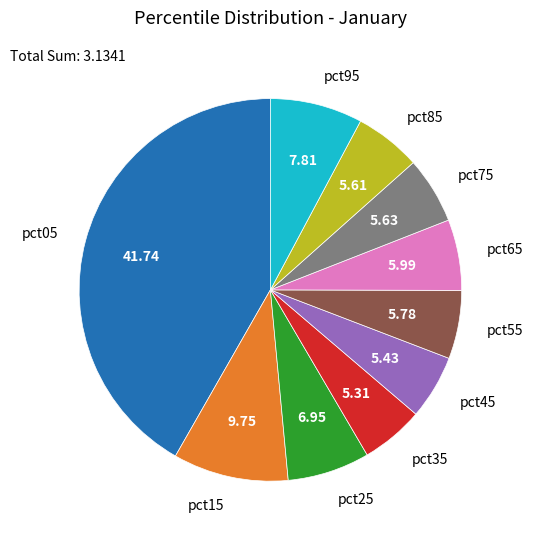

Is pct95 the majority of the pie?

No